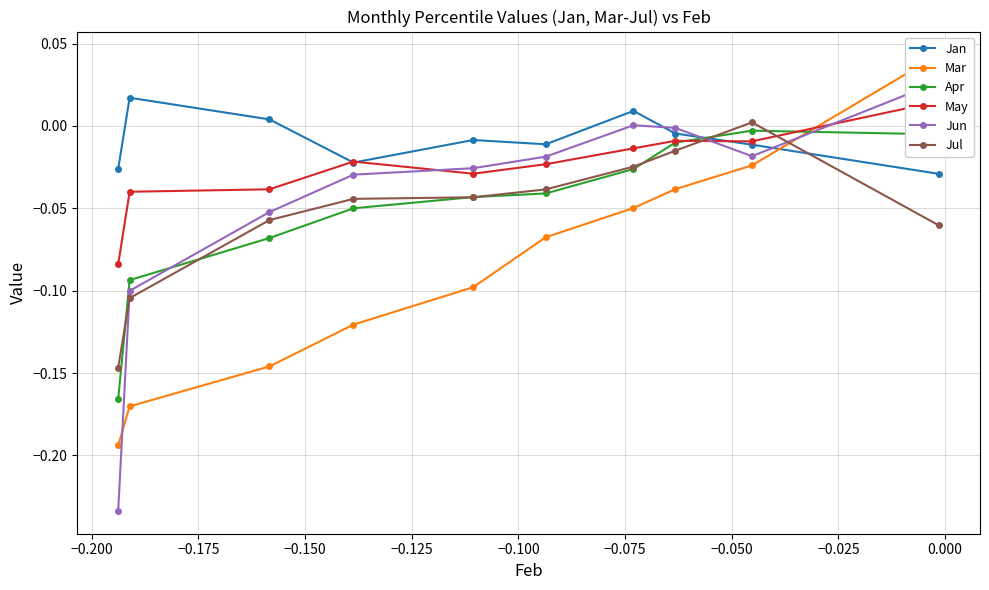

Which series has the largest range (max minus min)?

Jun